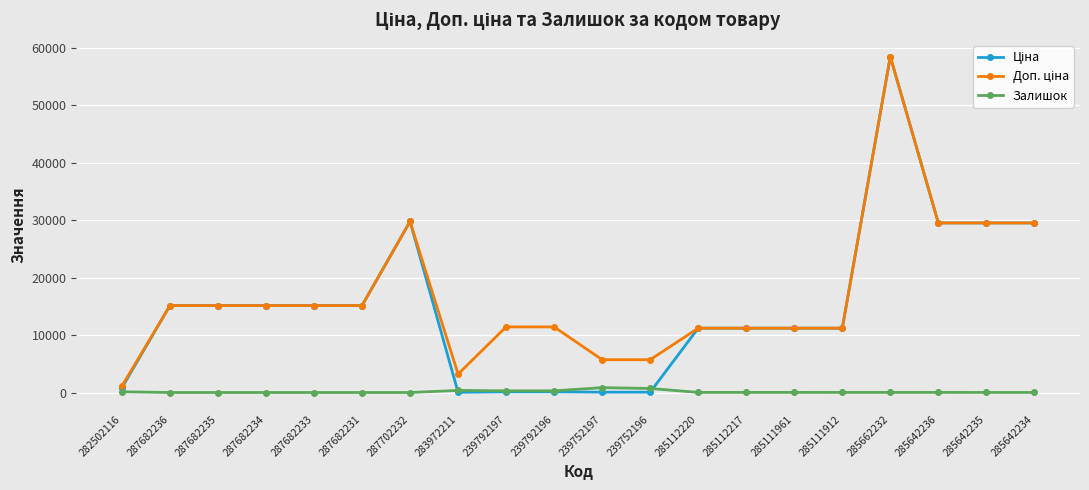

True or false: Залишок has a value of 17.0 at 285112217.

True